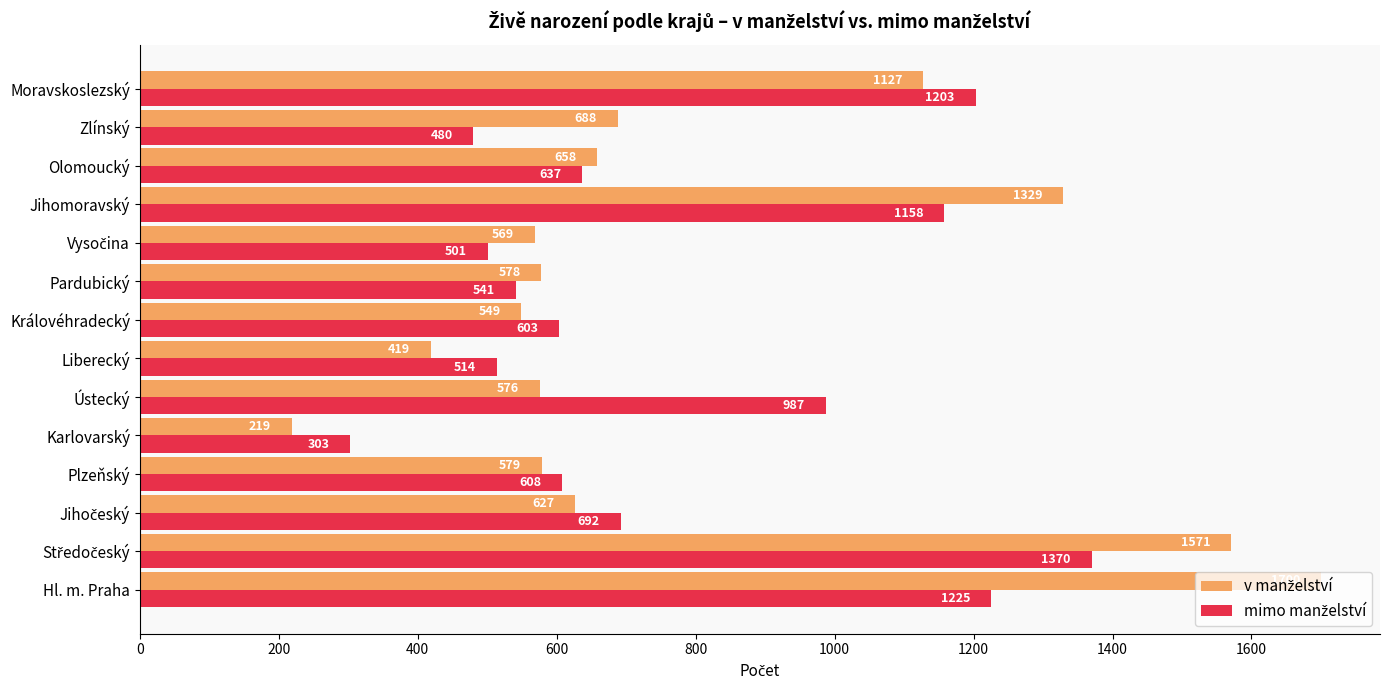

What is the total value across all series at Liberecký?

933